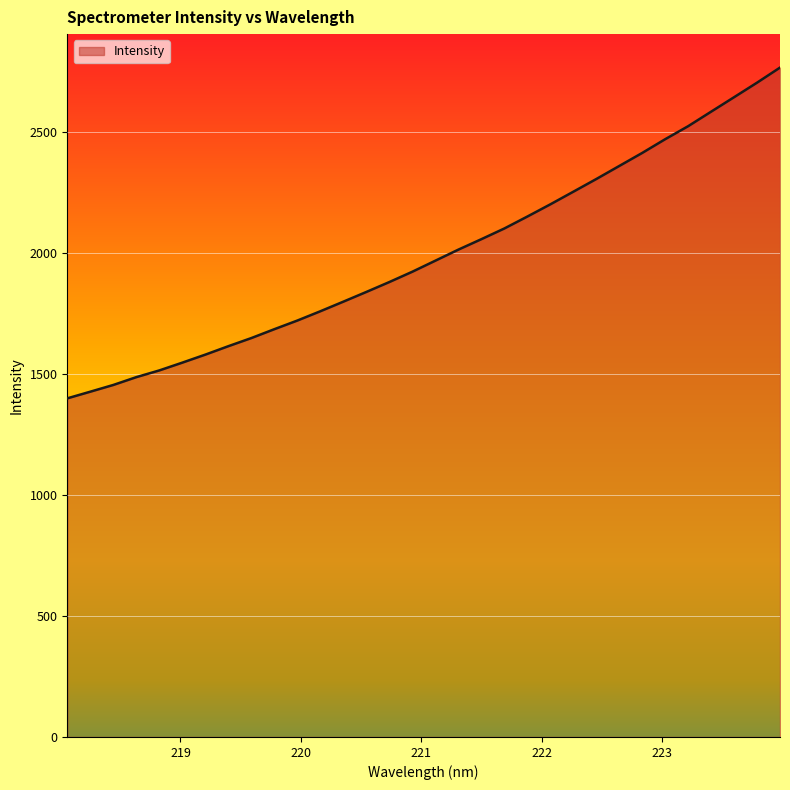

What is the greatest value displayed?

2764.1